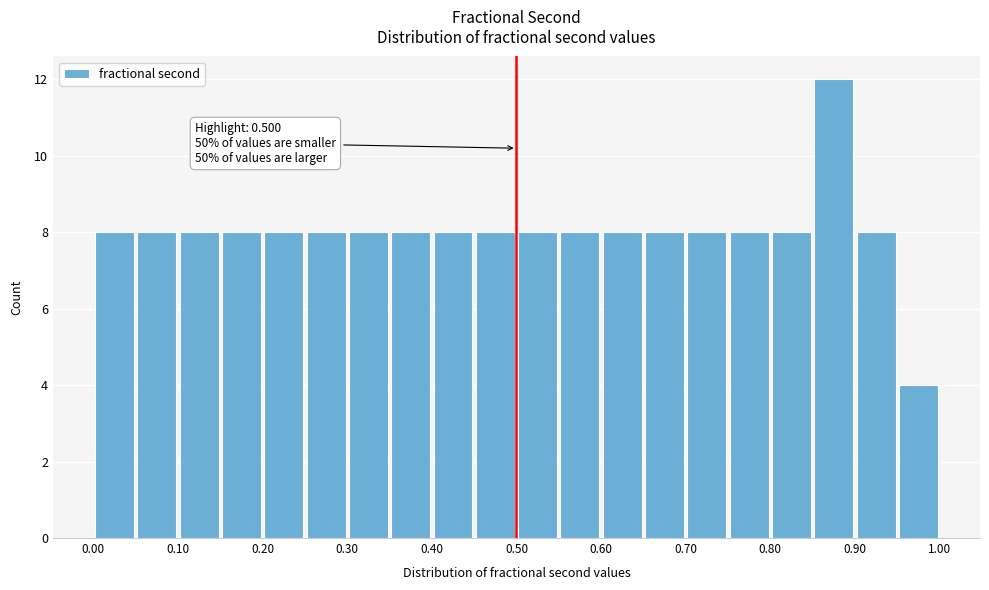

Which range on the x-axis has the tallest bar?

0.85 to 0.90